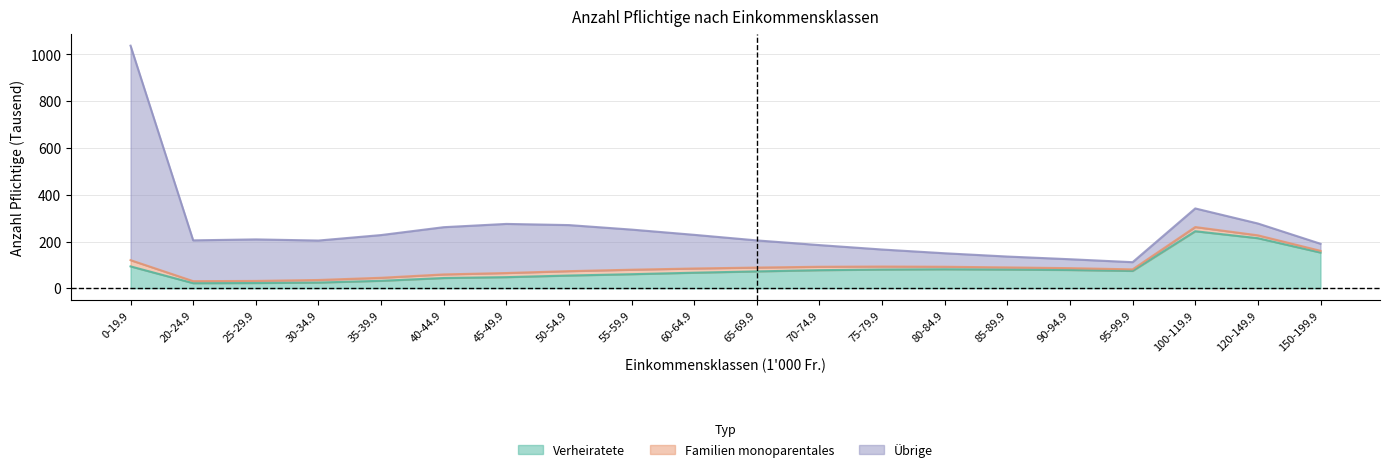

True or false: Verheiratete and Total cross at least once.

False